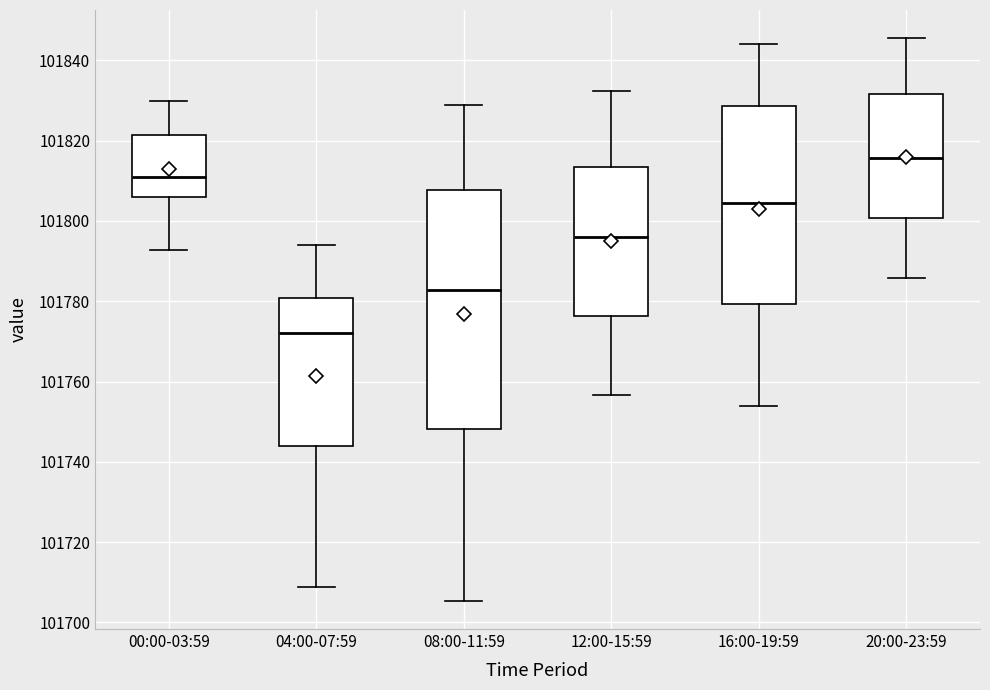

Reading left to right, read every box against the y-axis: the position of its median line, the range the box covers, and the ends of its whiskers. The values are not printed on the chart, so give them approximately, as read against the axis.

00:00-03:59: median 101810, box 101806 to 101822, whiskers 101792 to 101830
04:00-07:59: median 101772, box 101744 to 101780, whiskers 101708 to 101794
08:00-11:59: median 101782, box 101748 to 101808, whiskers 101706 to 101828
12:00-15:59: median 101796, box 101776 to 101814, whiskers 101756 to 101832
16:00-19:59: median 101804, box 101780 to 101828, whiskers 101754 to 101844
20:00-23:59: median 101816, box 101800 to 101832, whiskers 101786 to 101846